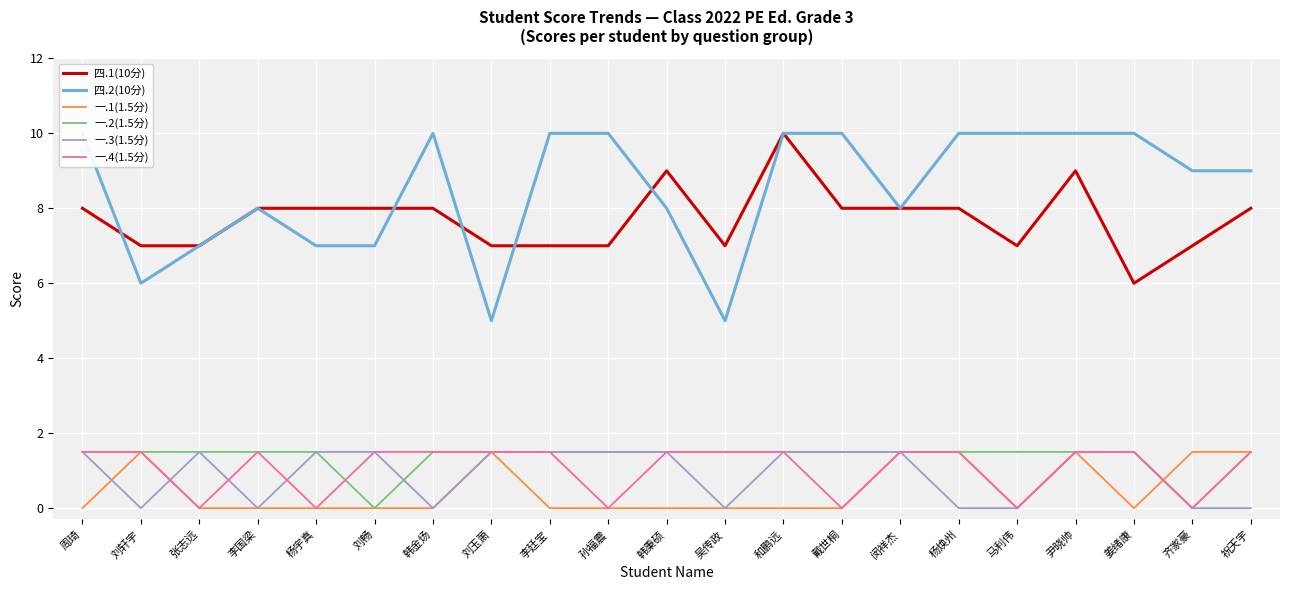

How many lines are shown in the chart?

6